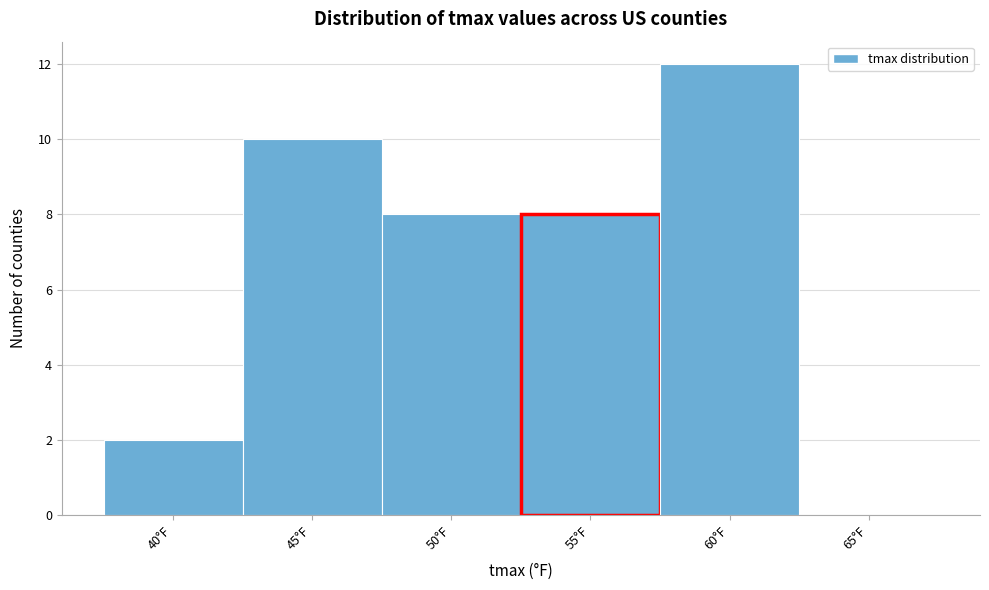

Reading left to right, transcribe all the data shown in this chart.

40°F=2	45°F=10	50°F=8	55°F=8	60°F=12	65°F=0